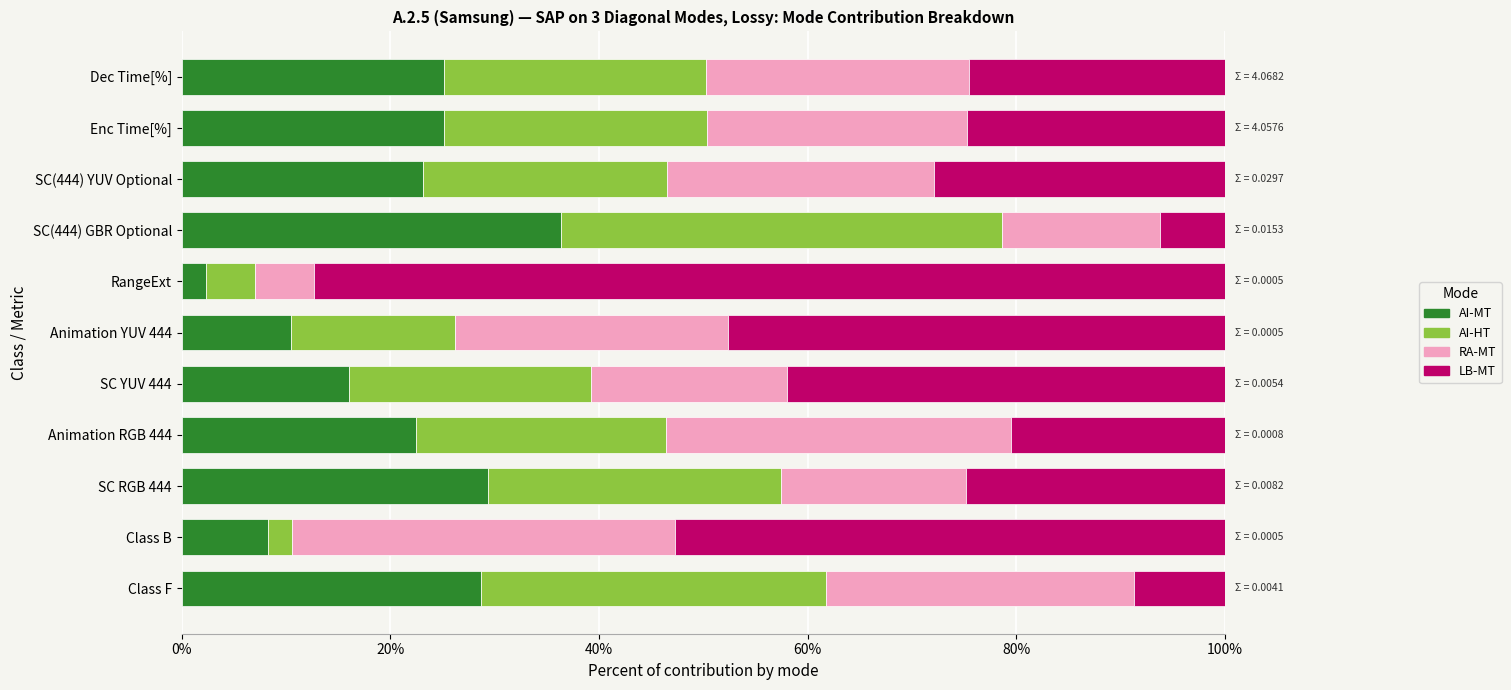

How many values in the AI-MT series are below 23?

5